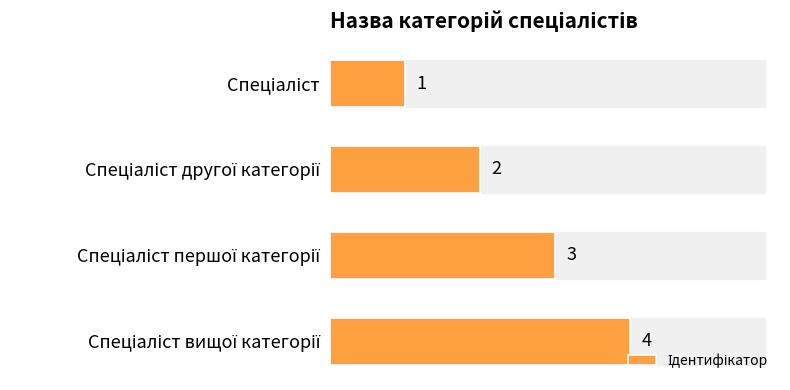

List the labels in order of value, smallest first.

Спеціаліст, Спеціаліст другої категорії, Спеціаліст першої категорії, Спеціаліст вищої категорії